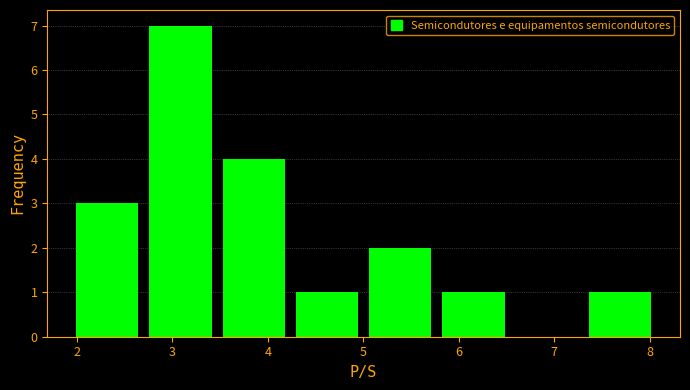

Reading left to right, transcribe this chart: for each bar, give the range it covers on the x-axis and its height. Neither the bar edges nor the heights are printed on the chart, so give them approximately, as read against the axes.

2.0 to 2.8: 3
2.8 to 3.5: 7
3.5 to 4.3: 4
4.3 to 5.1: 1
5.1 to 5.8: 2
5.8 to 6.6: 1
6.6 to 7.4: 0
7.4 to 8.1: 1